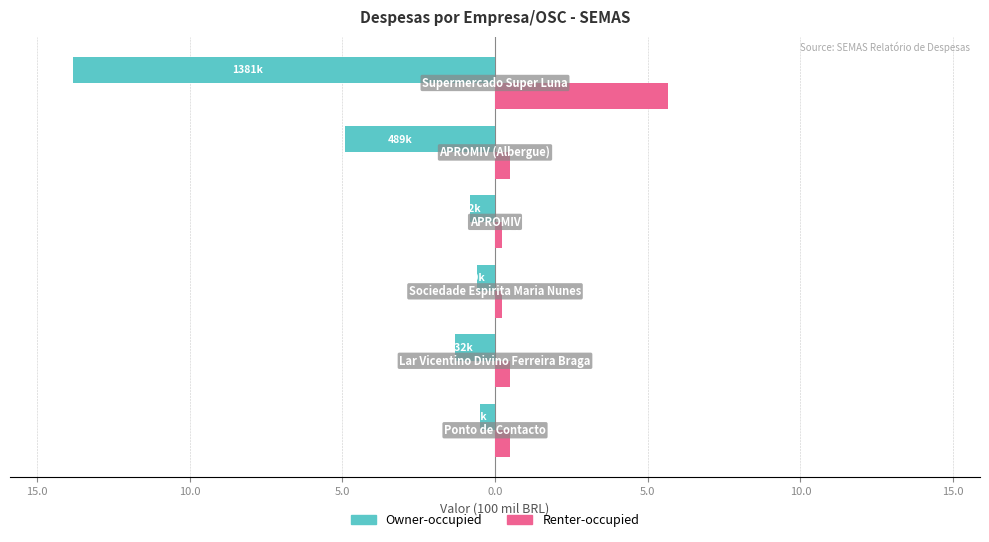

What are all the series names shown in the legend?

Owner-occupied, Renter-occupied